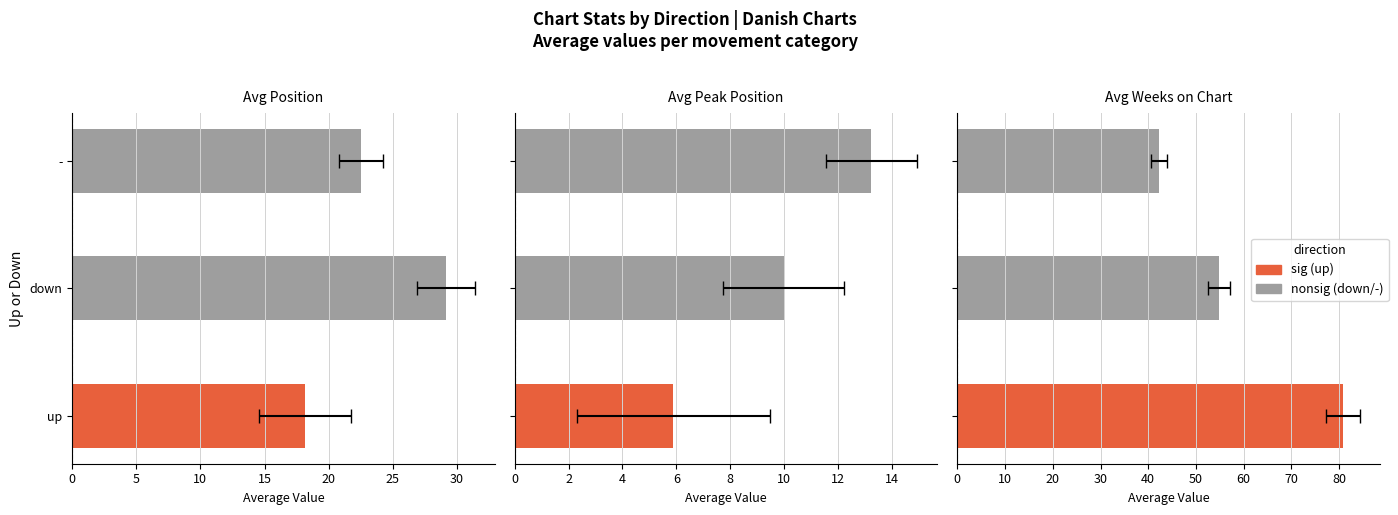

What is the greatest value displayed?

80.8